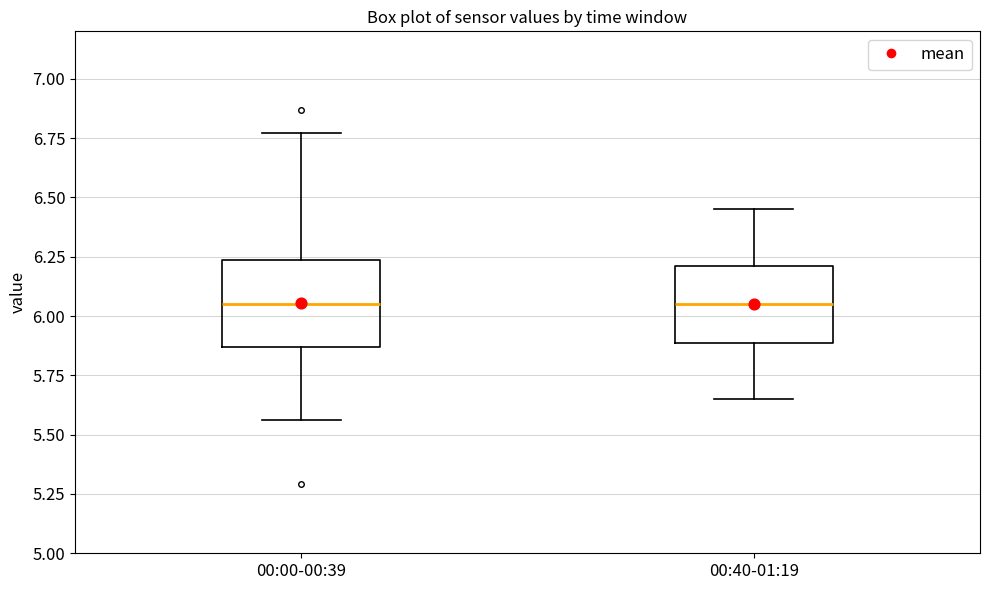

Reading left to right, read every box against the y-axis: the position of its median line, the range the box covers, and the ends of its whiskers. The values are not printed on the chart, so give them approximately, as read against the axis.

00:00-00:39: median 6.05, box 5.85 to 6.25, whiskers 5.55 to 6.75
00:40-01:19: median 6.05, box 5.90 to 6.20, whiskers 5.65 to 6.45